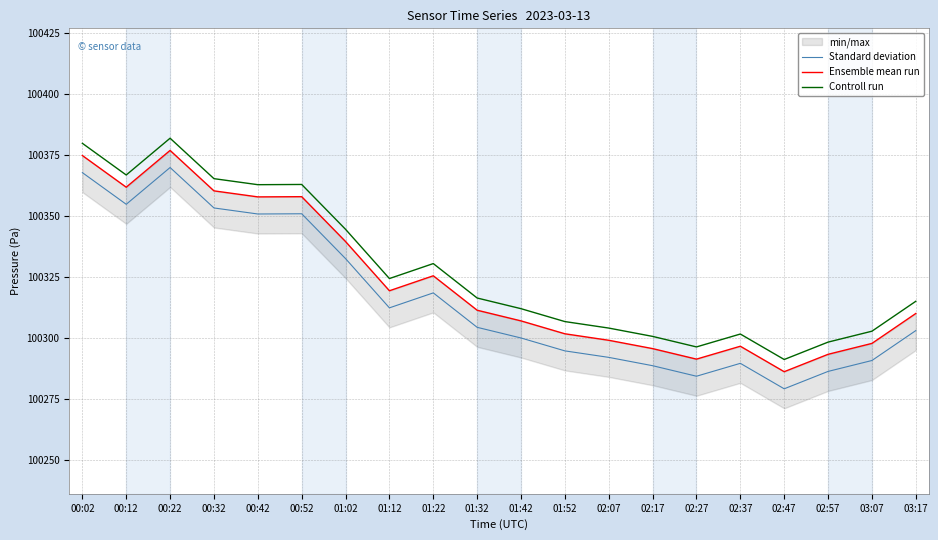

Where is Ensemble mean run nearest to the value 100331?

01:22